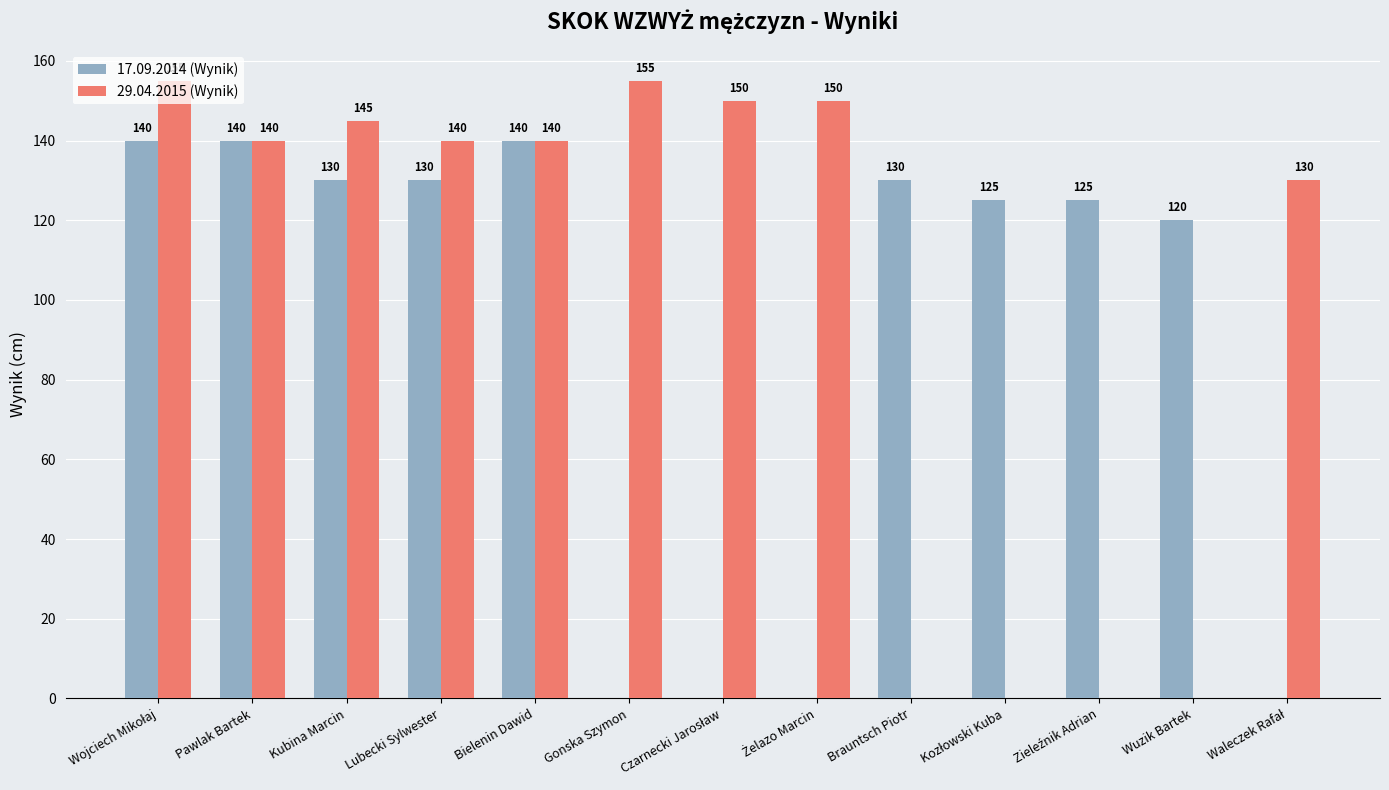

The value of 29.04.2015 (Wynik) at Gonska Szymon is 155. True or false?

True